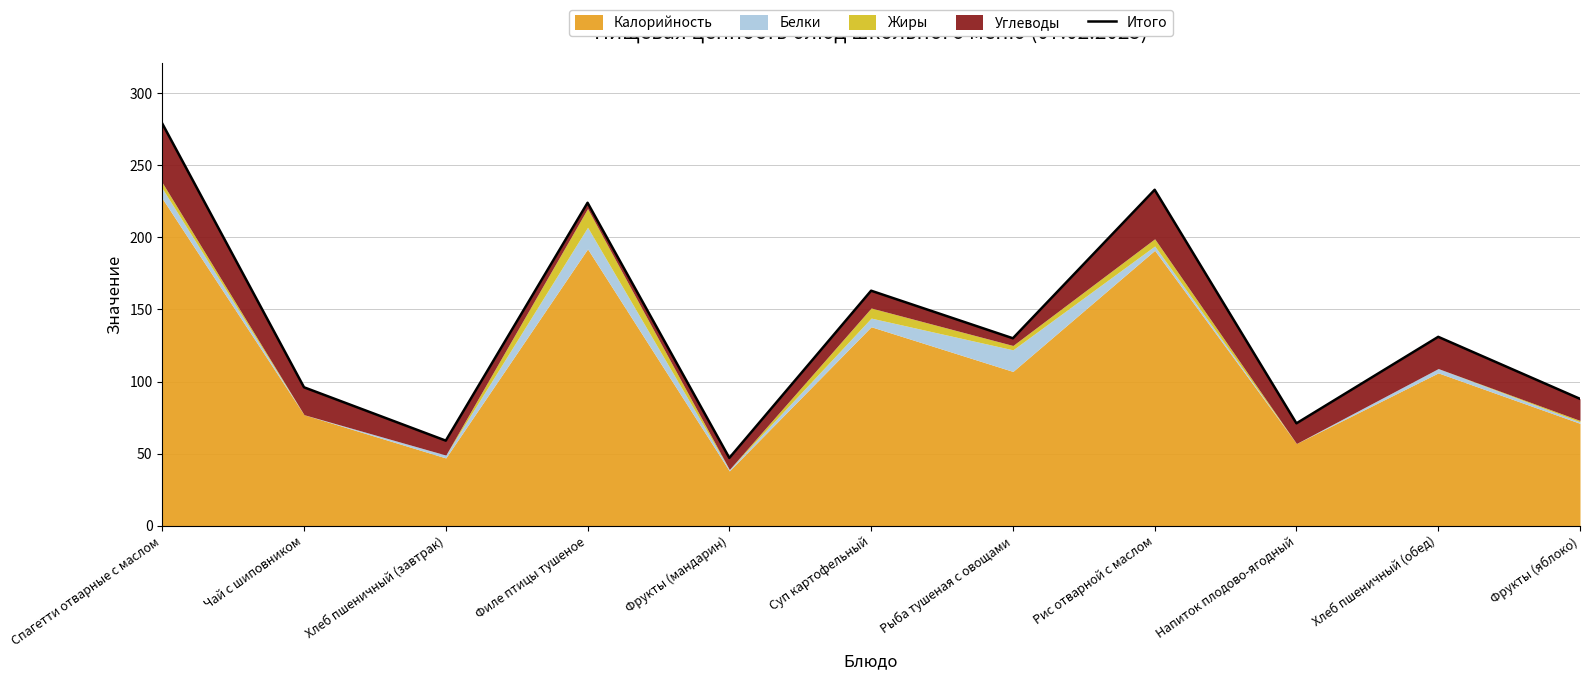

Where is the first local maximum?

Филе птицы тушеное